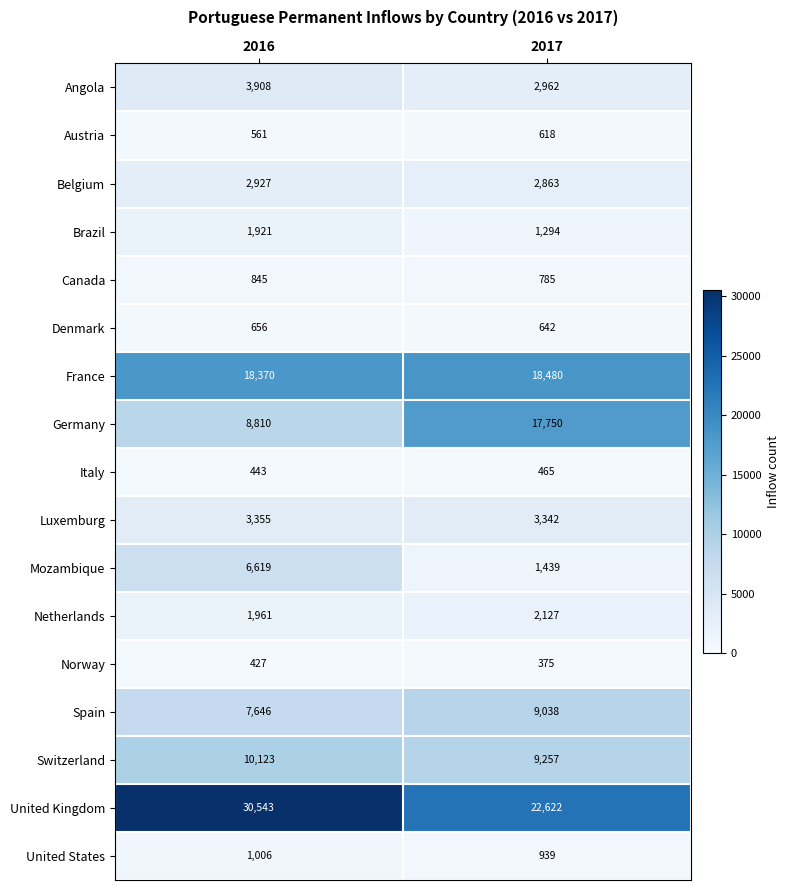

What is the total value across all series at 2016?

100121